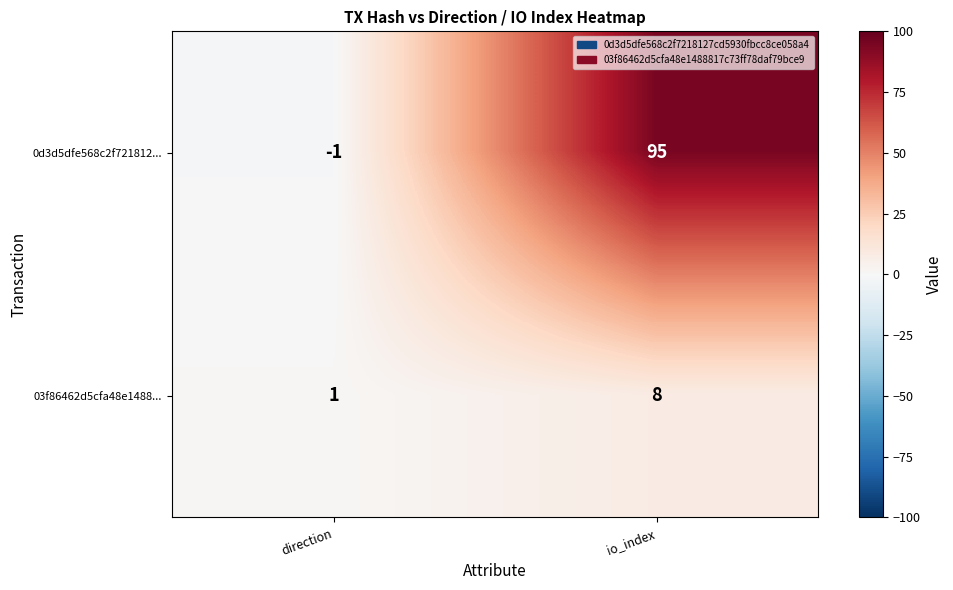

Which series changed the most between direction and io_index?

0d3d5dfe568c2f721812...